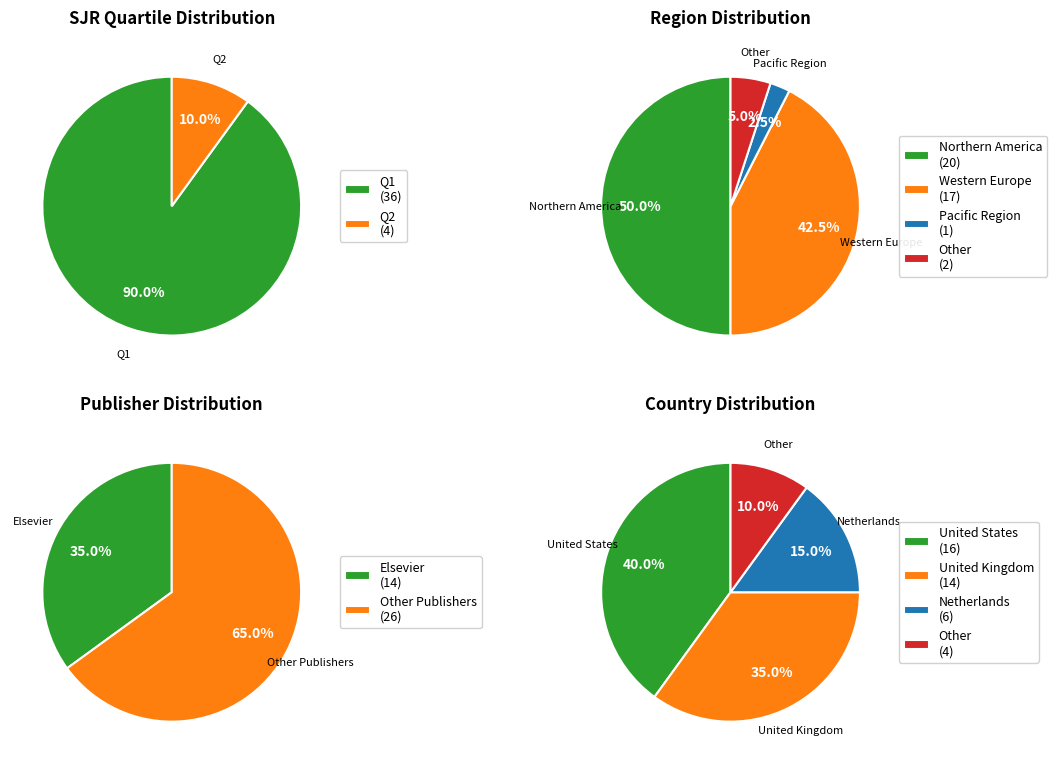

Rank the categories by value from highest to lowest.

Q1, Q2